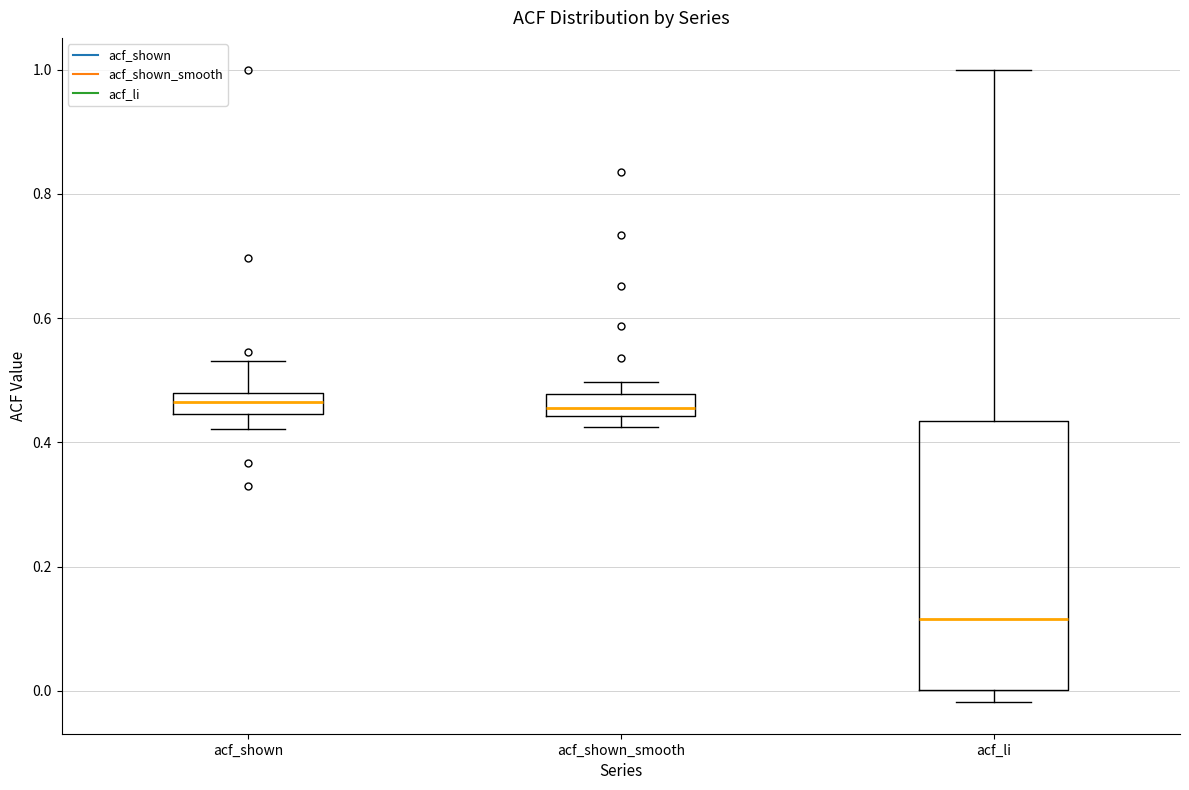

Reading left to right, transcribe this box plot: for each box, give where its median line is, the range the box spans, and where its two whiskers end, as read against the y-axis. The values are not printed on the chart, so give them approximately, as read against the axis.

acf_shown: median 0.46, box 0.44 to 0.48, whiskers 0.42 to 0.54
acf_shown_smooth: median 0.46, box 0.44 to 0.48, whiskers 0.42 to 0.50
acf_li: median 0.12, box 0.00 to 0.44, whiskers -0.02 to 1.00